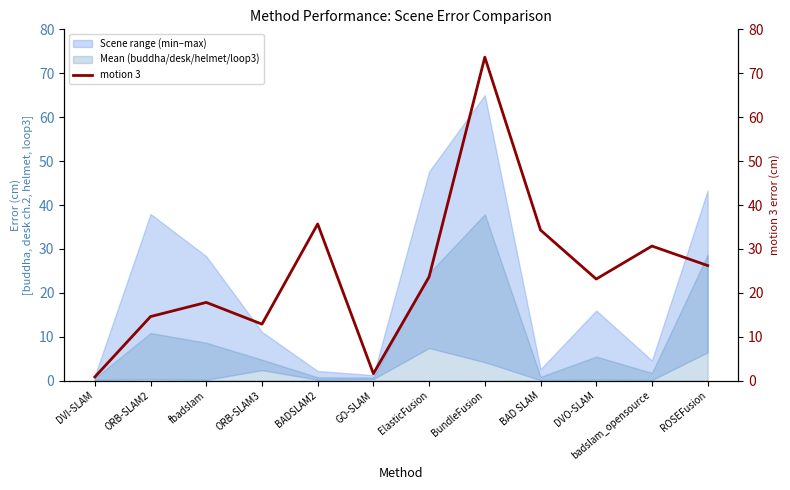

How many values are below 23?

5